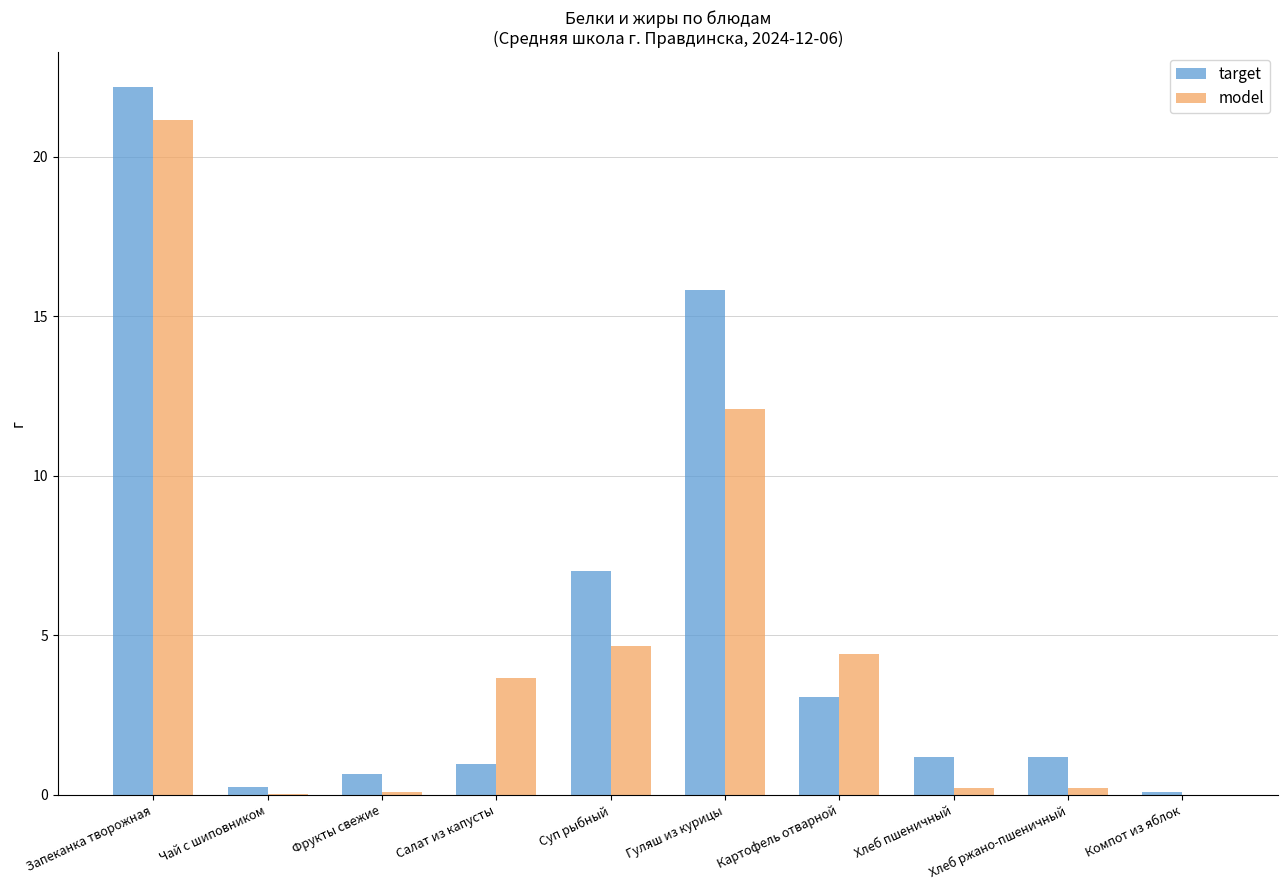

How many groups of bars are there?

10